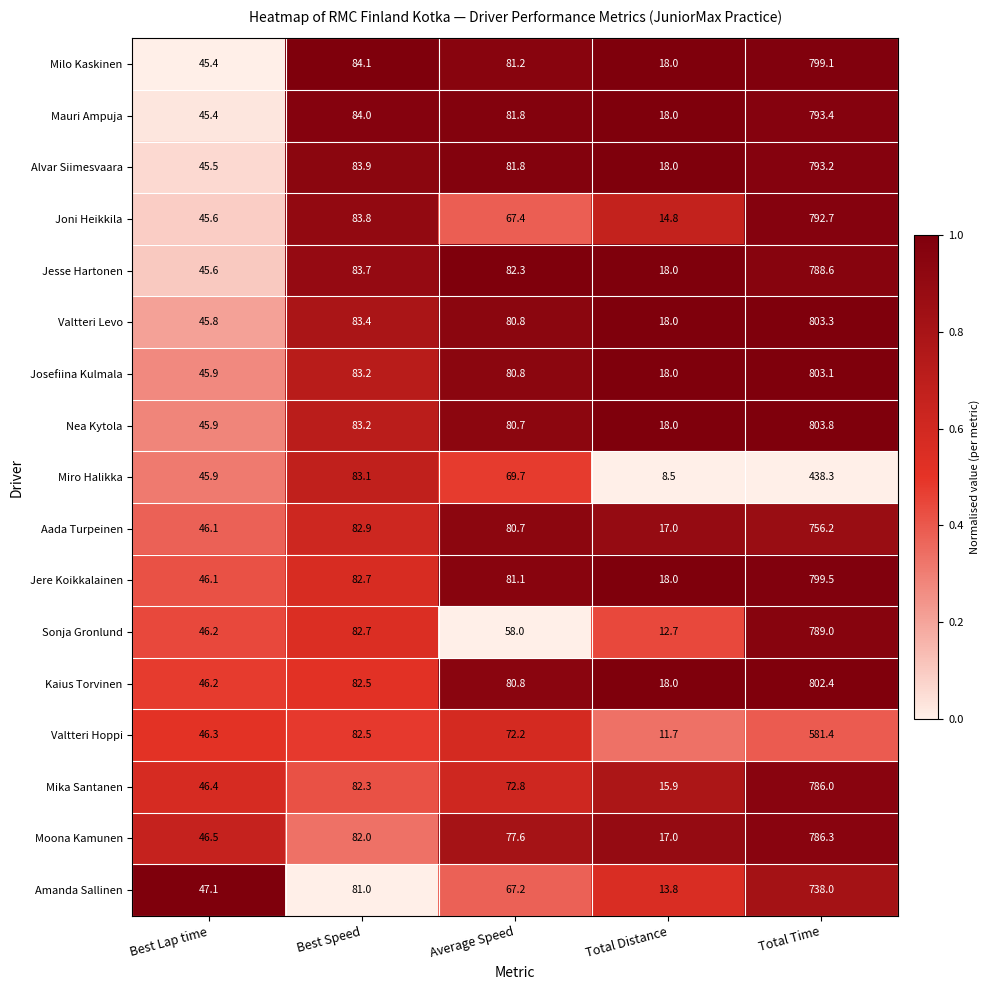

What is the maximum value shown in the chart?

803.8